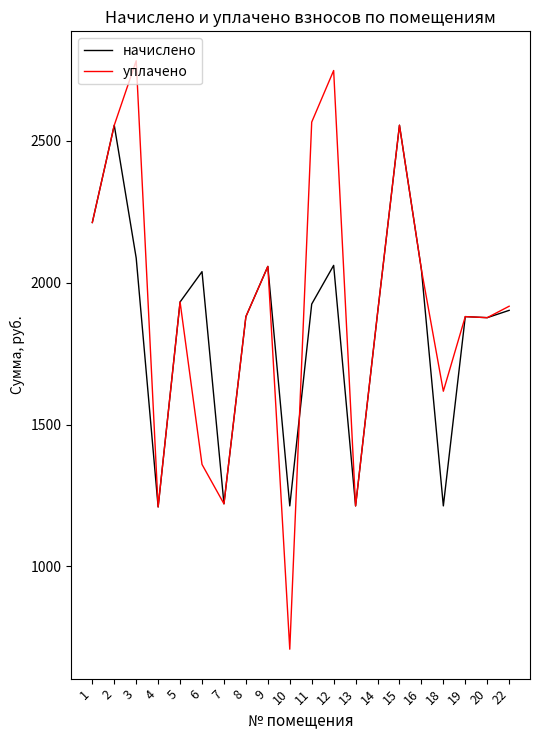

Read the уплачено value at 6.

1359.3